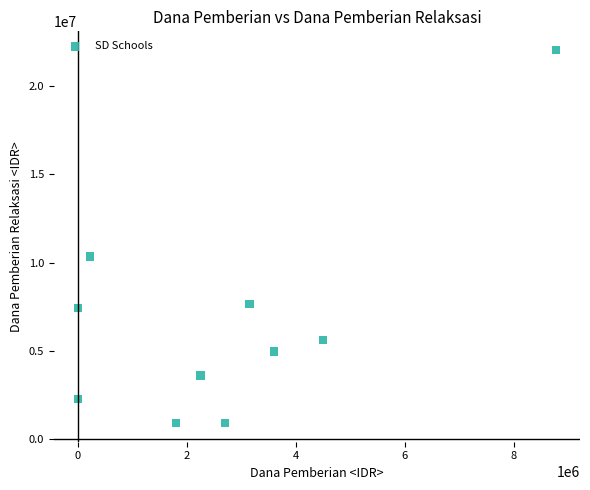

What Y value in the scatter plot is closest to 11475000?

10350000